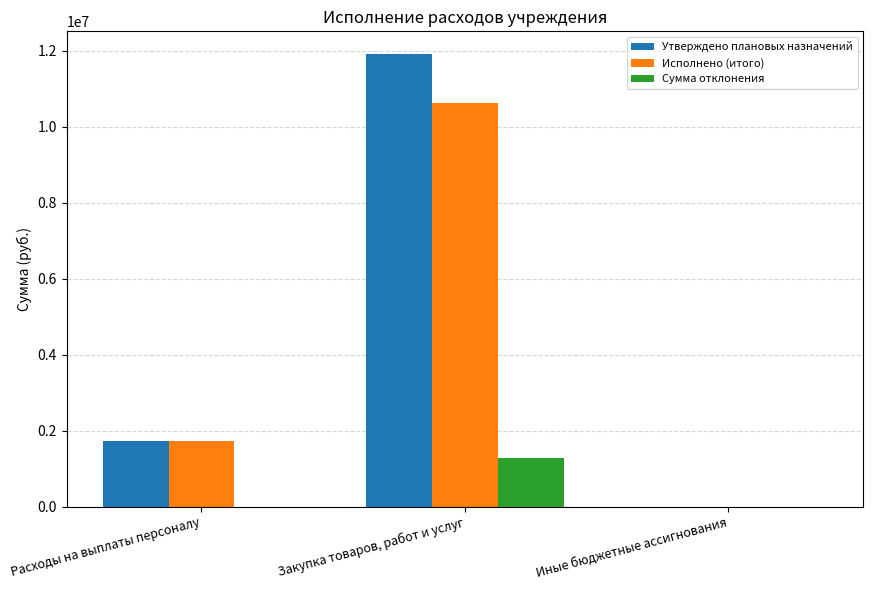

True or false: Исполнено (итого) has a value of 3630114.0 at Закупка товаров, работ и услуг.

False